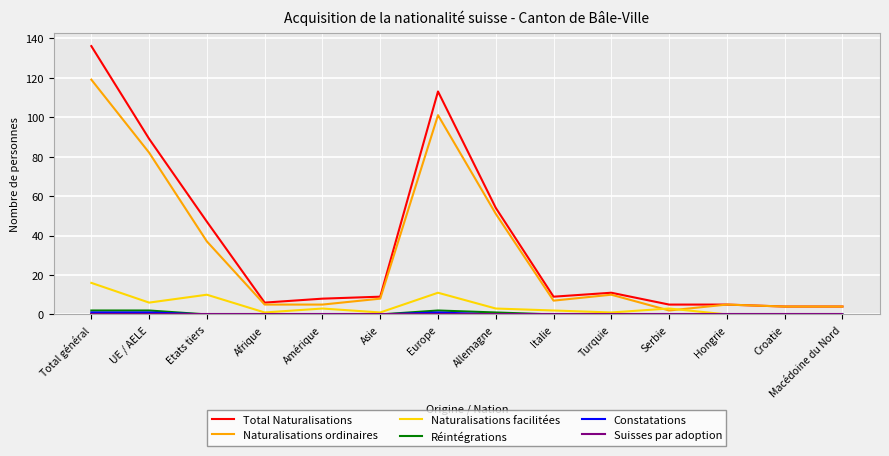

Is it true that Total Naturalisations equals 19 at Turquie?

False